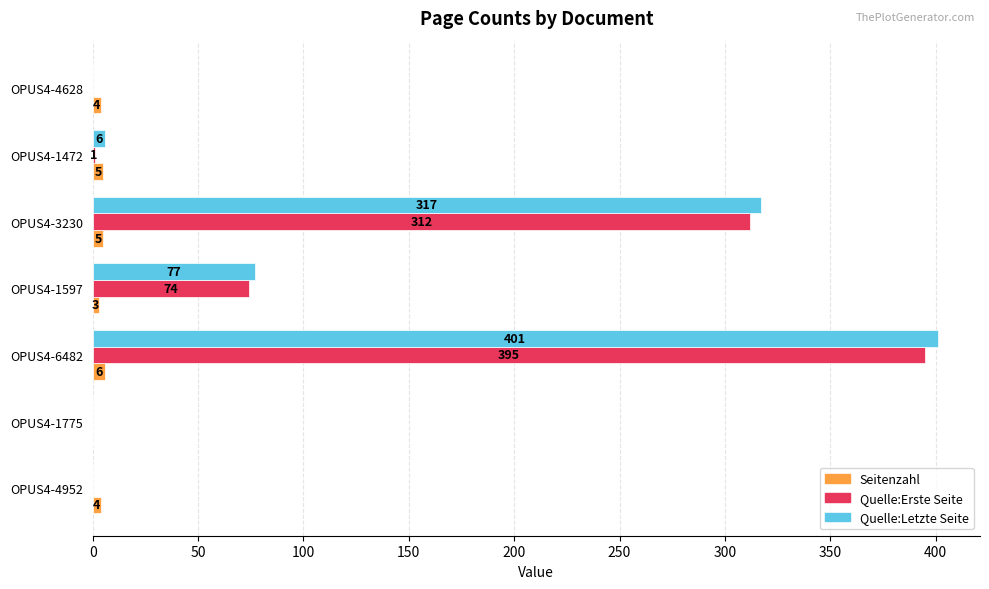

What is the maximum value for Quelle:Erste Seite?

395